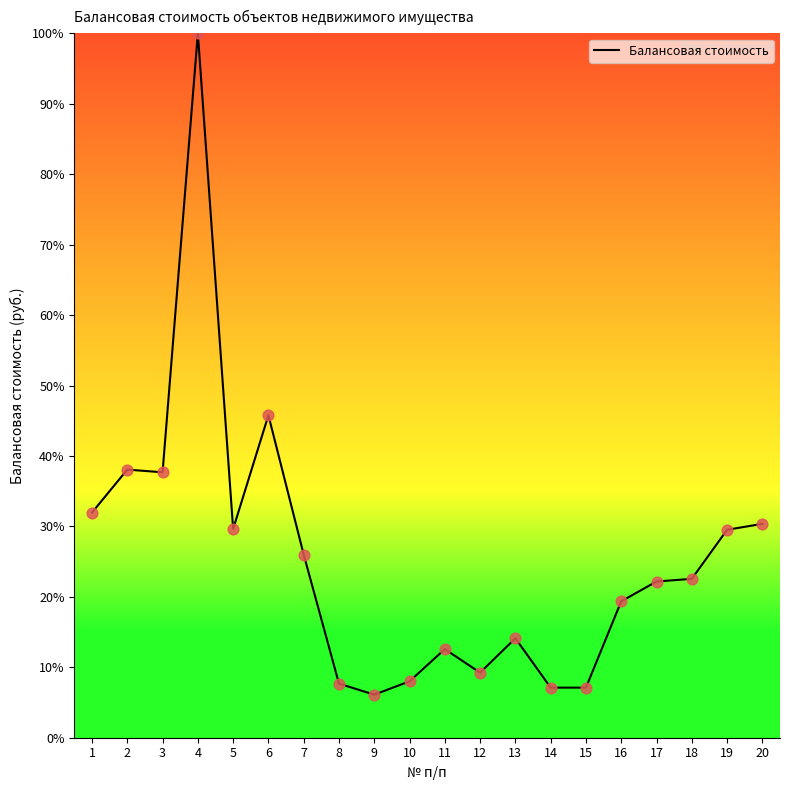

What is the change in value from 5 to 20?

+0.7